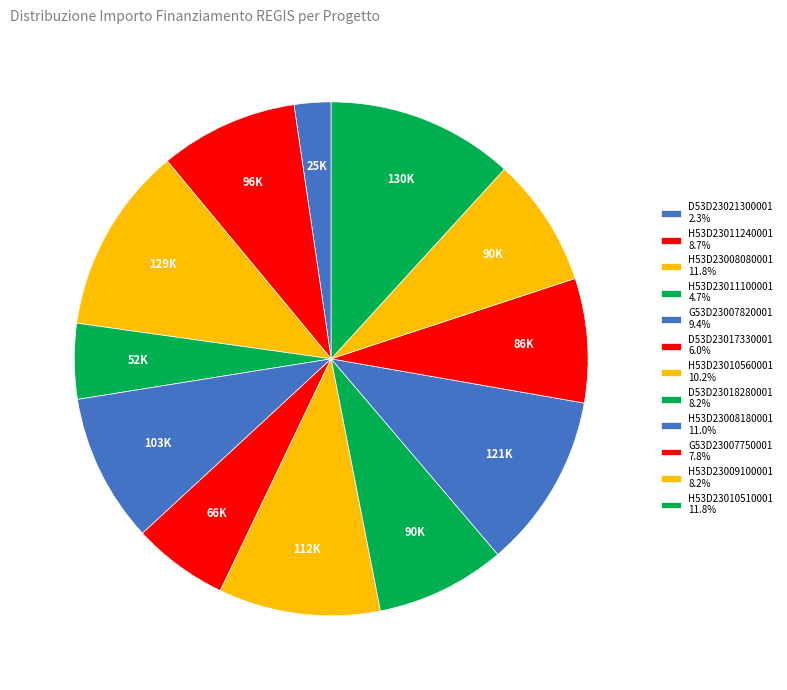

How many segments does this pie chart have?

12